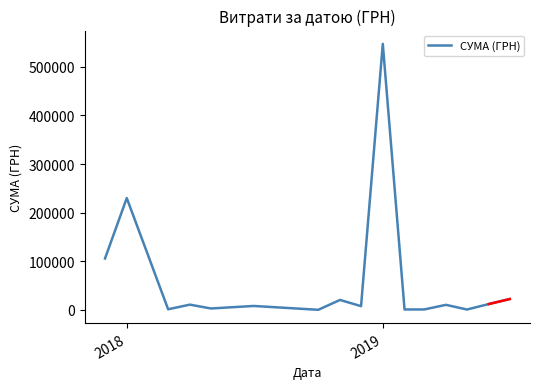

What is the difference between the maximum and minimum values?

546569.7